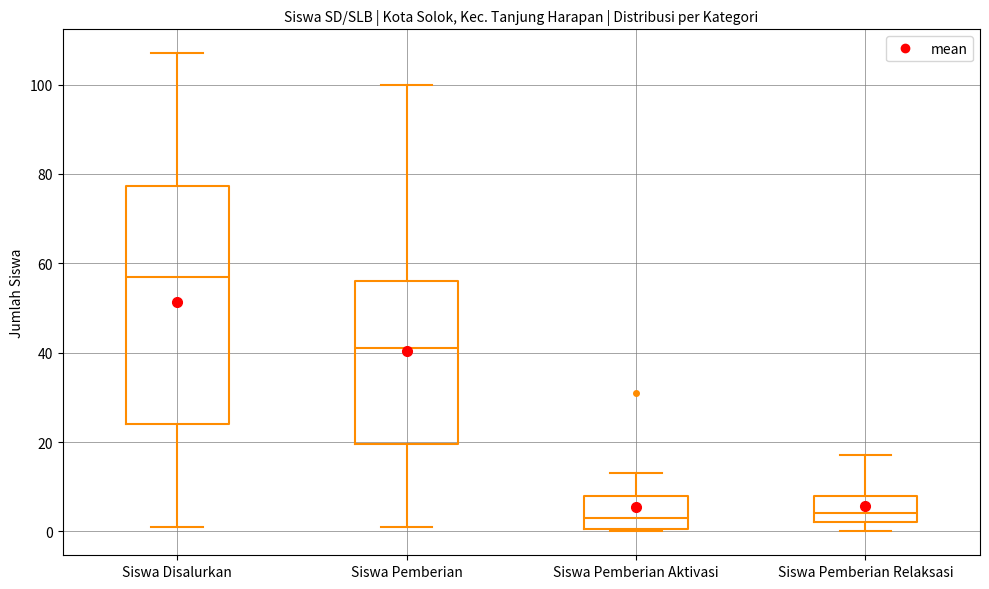

Where does the median line of the box for Siswa Pemberian sit on the y-axis? The values are not printed on the chart, so give them approximately, as read against the axis.

42